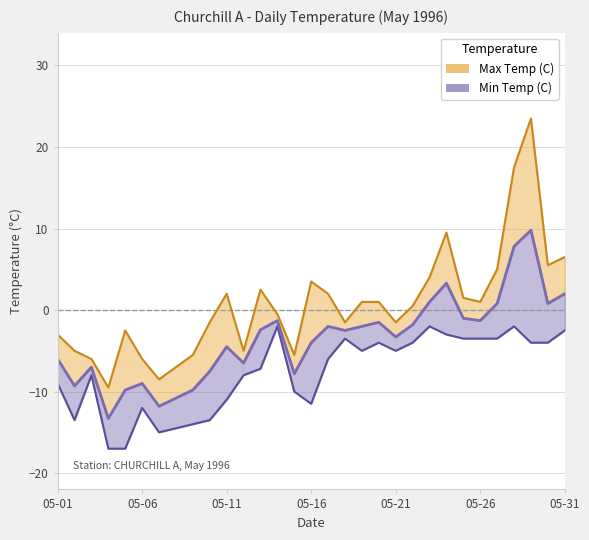

How many lines are shown in the chart?

1